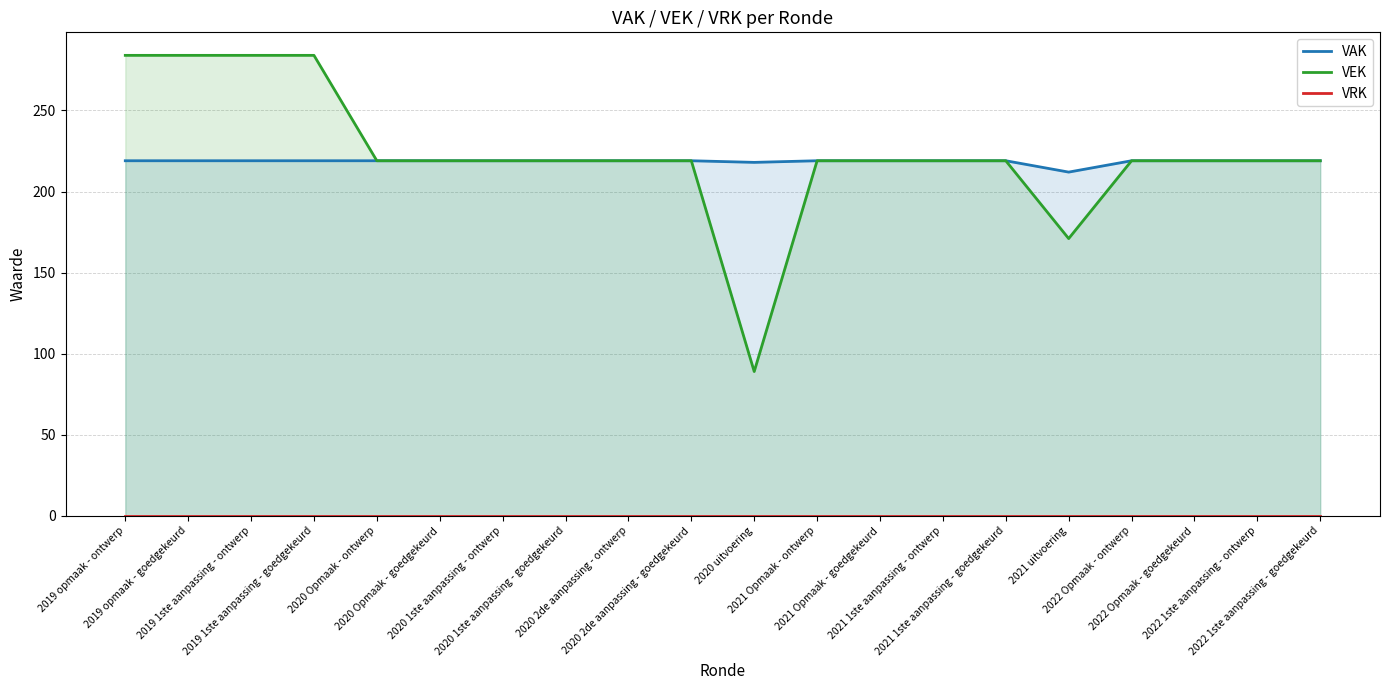

What is the difference between the maximum and minimum values in the VEK series?

195